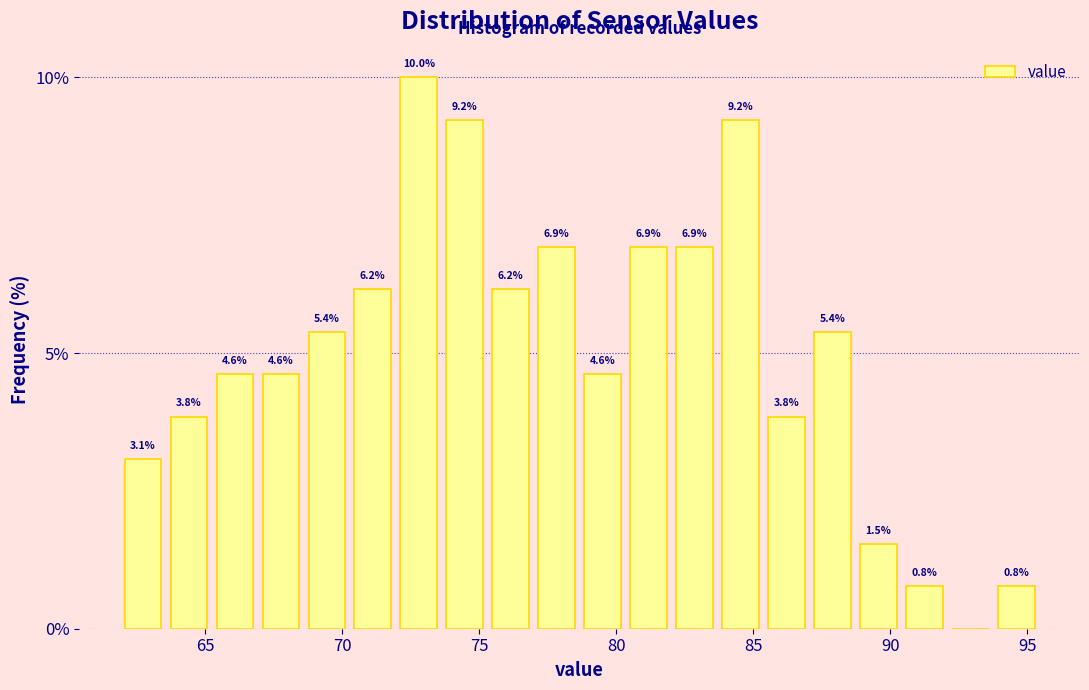

Around what value on the x-axis is the tallest bar? Give the approximate position of its centre, as read against the axis.

73.0